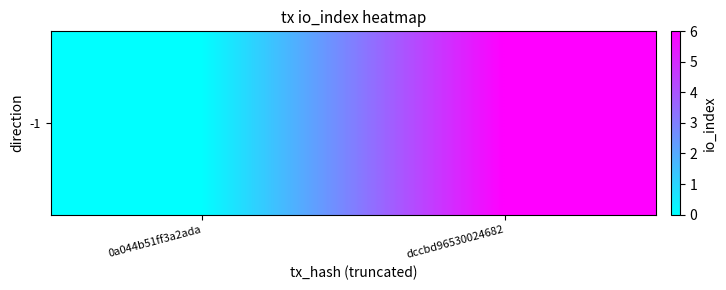

The value at 0a044b51ff3a2ada is 0. True or false?

True